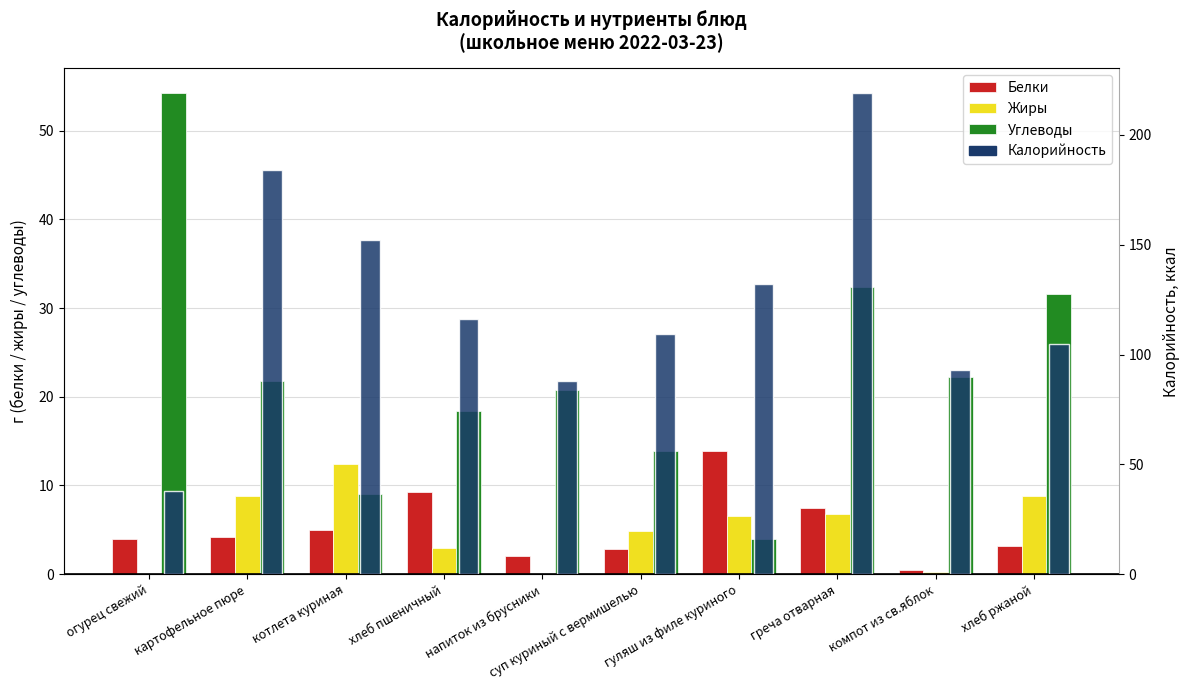

The Белки series shows 4.4 at хлеб ржаной. True or false?

False